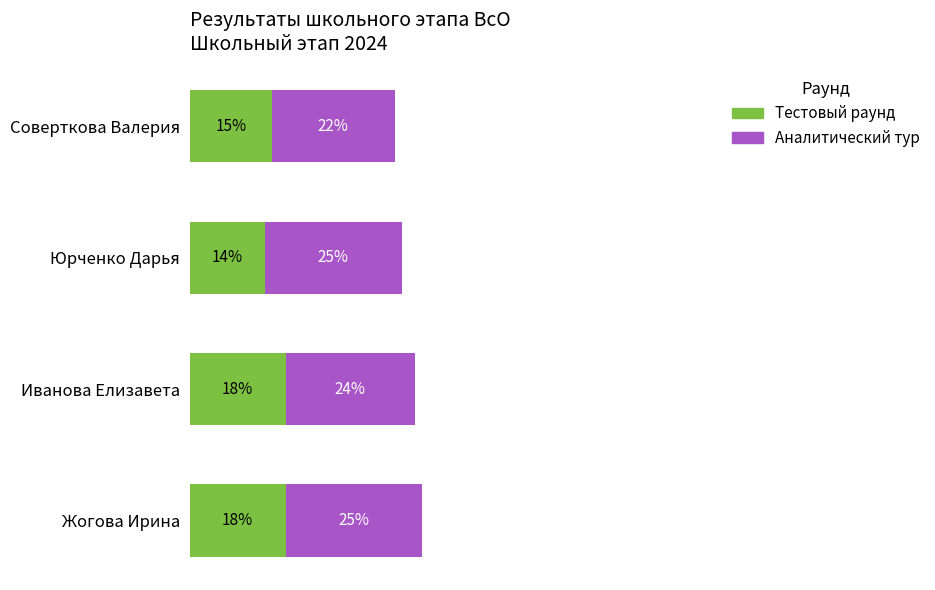

What are all the series names shown in the legend?

Тестовый раунд, Аналитический тур